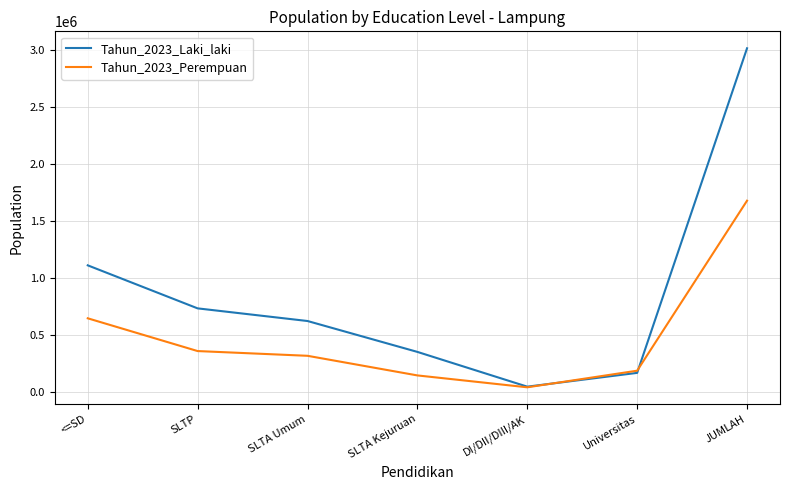

What are all the series names shown in the legend?

Tahun_2023_Laki_laki, Tahun_2023_Perempuan